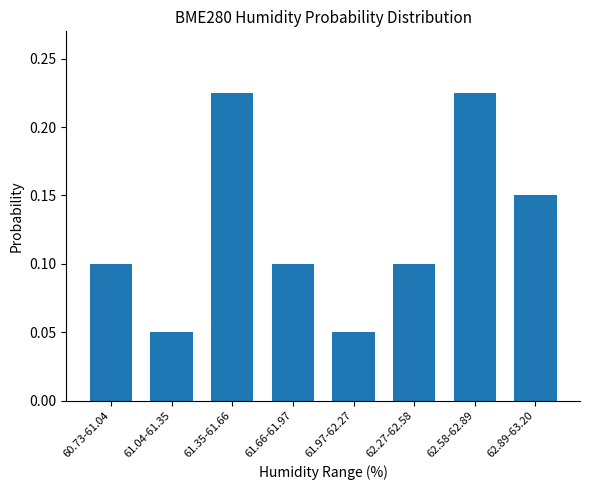

What is the label of the 3rd bar from the left?

61.35-61.66